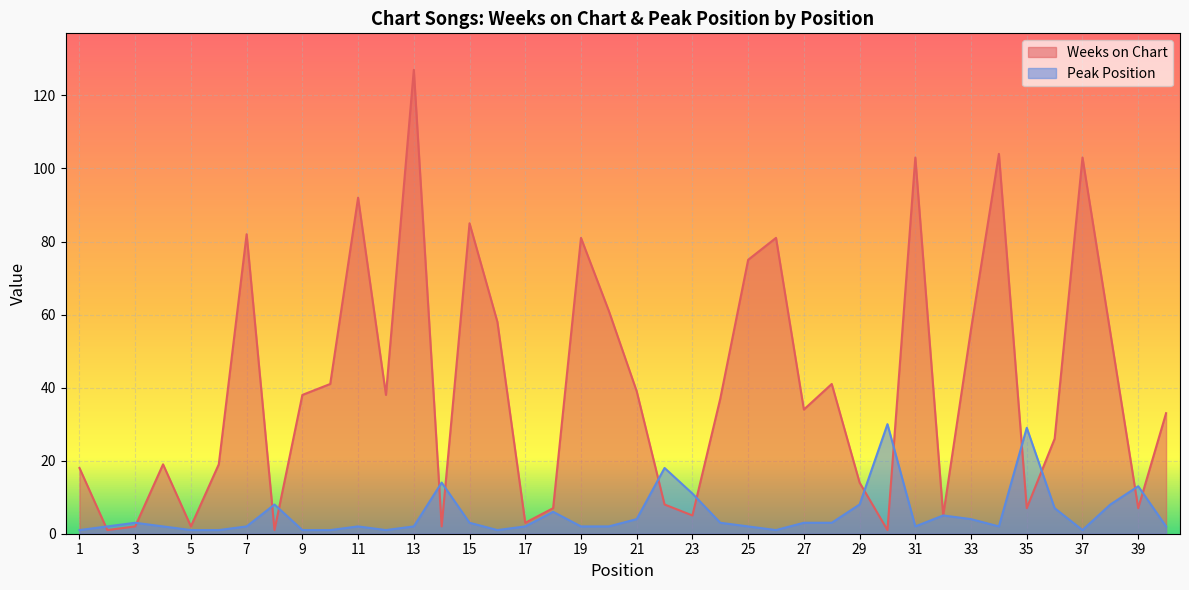

What is the maximum value for Weeks on Chart?

127